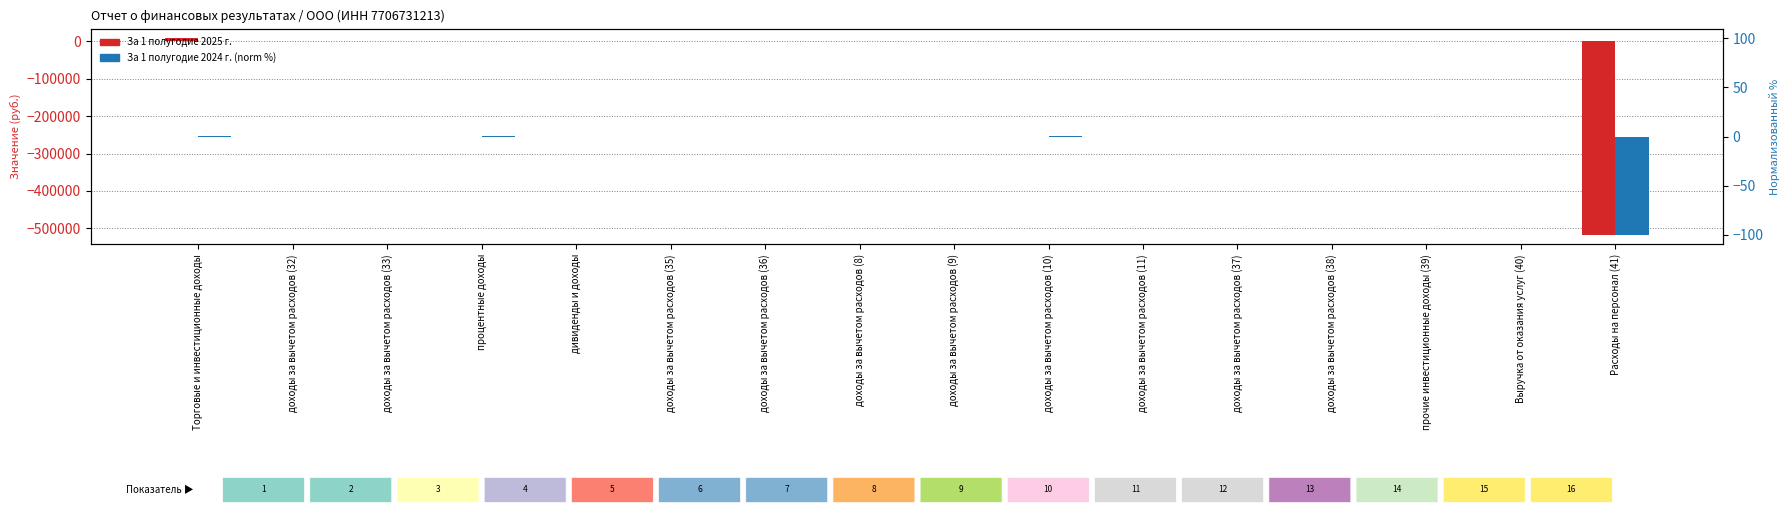

What is the highest value of the За 1 полугодие 2025 г. series?

8000.0